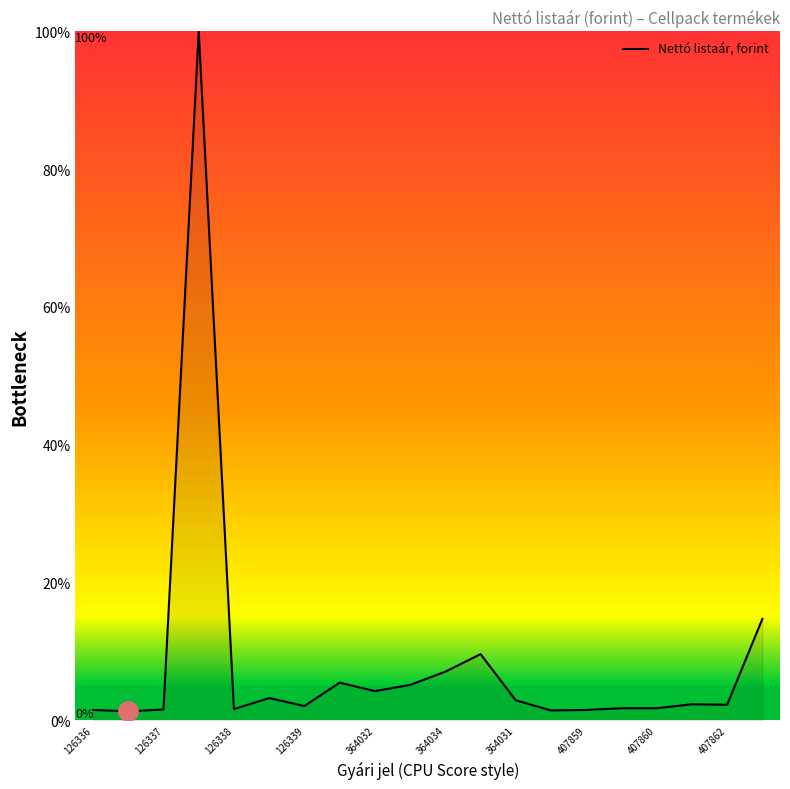

What is the maximum value shown in the chart?

100.0